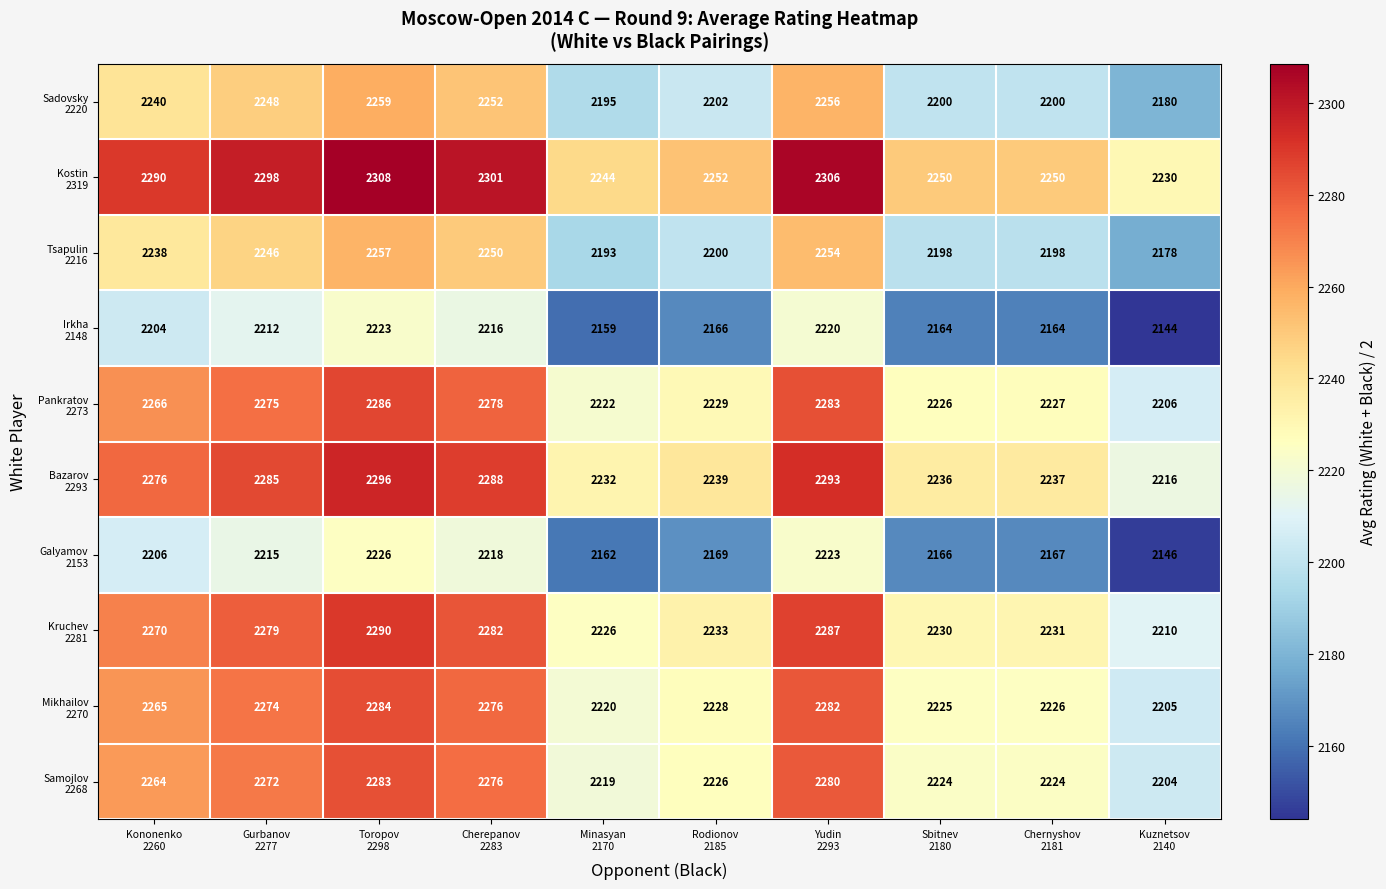

At how many categories does at least one series exceed 2258?

5